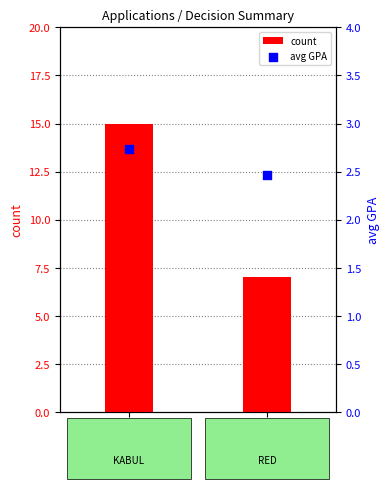

At how many categories does at least one series exceed 10?

1